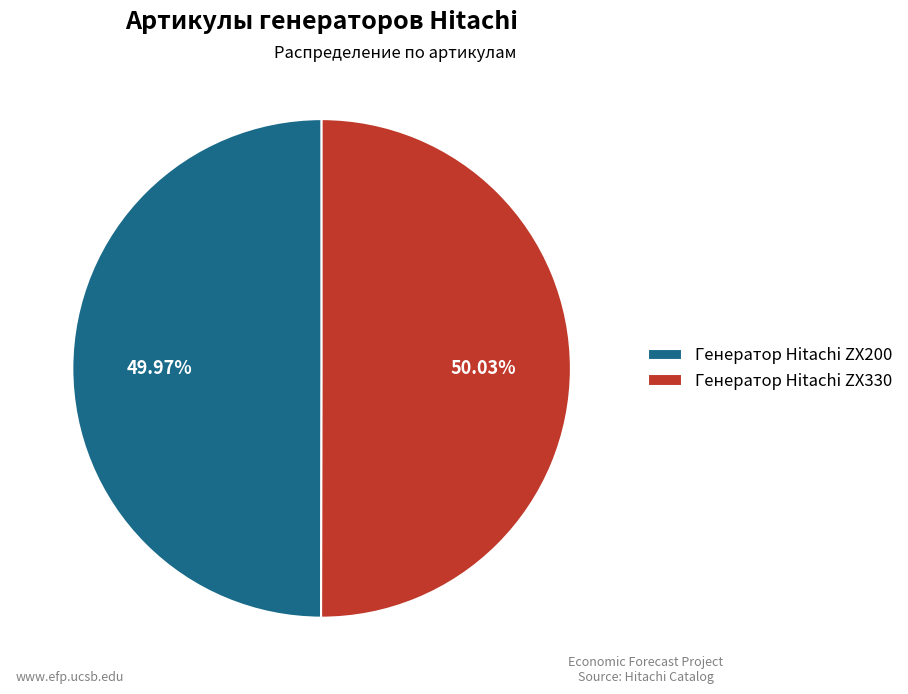

To the nearest percent, what portion does Генератор Hitachi ZX330 represent?

50%